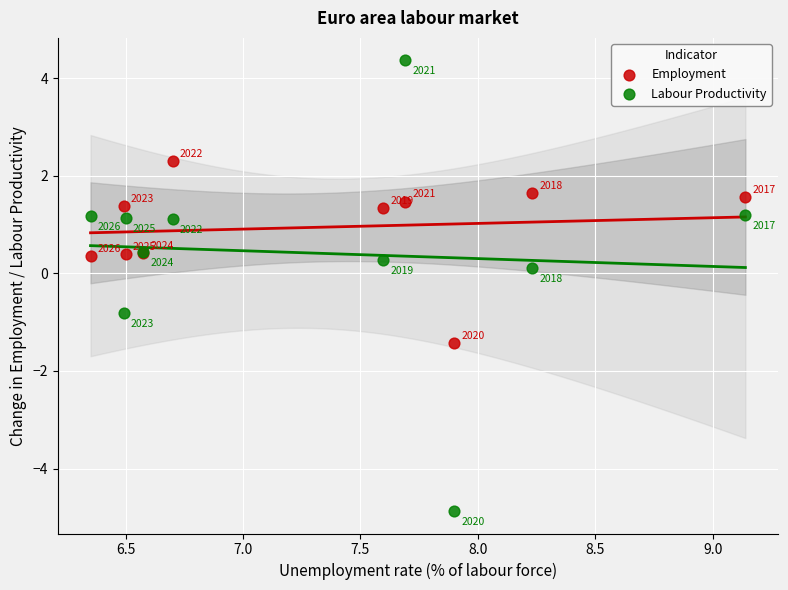

What is the X range (max minus min) for the scatter plot?

2.8